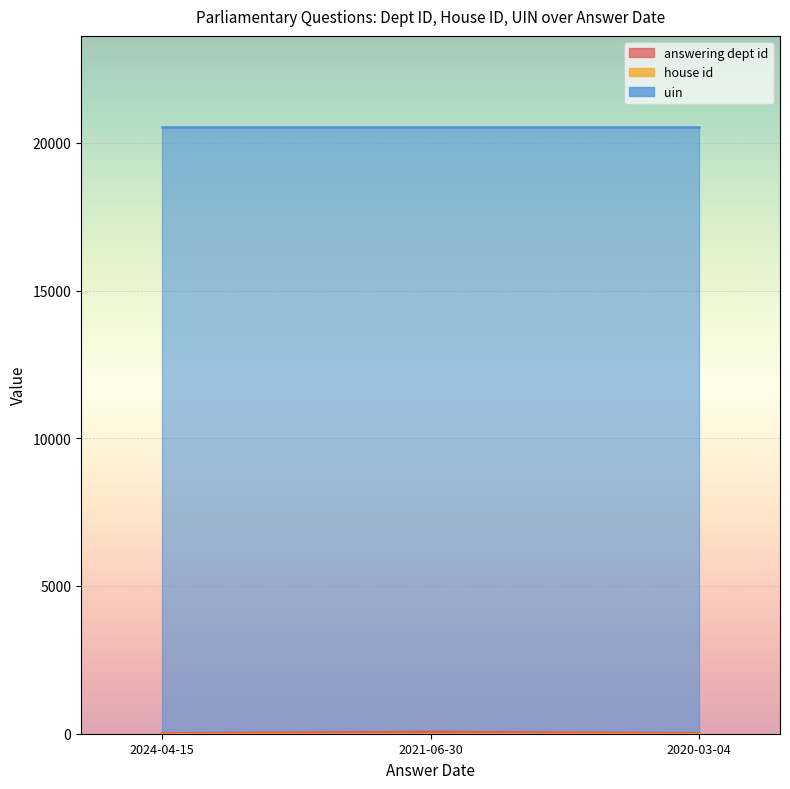

Reading left to right, transcribe all the data shown in this chart.

answering dept id: 2024-04-15=11	2021-06-30=60	2020-03-04=14
house id: 2024-04-15=1	2021-06-30=1	2020-03-04=1
uin: 2024-04-15=20537	2021-06-30=20537	2020-03-04=20537